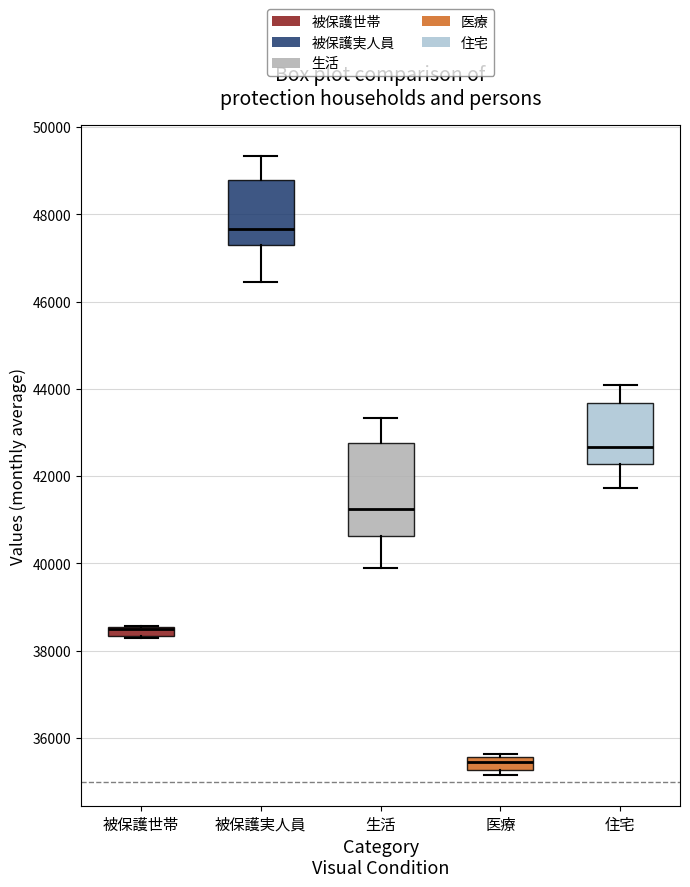

Where is the upper edge of the box for 生活 on the y-axis? The values are not printed on the chart, so give them approximately, as read against the axis.

42800